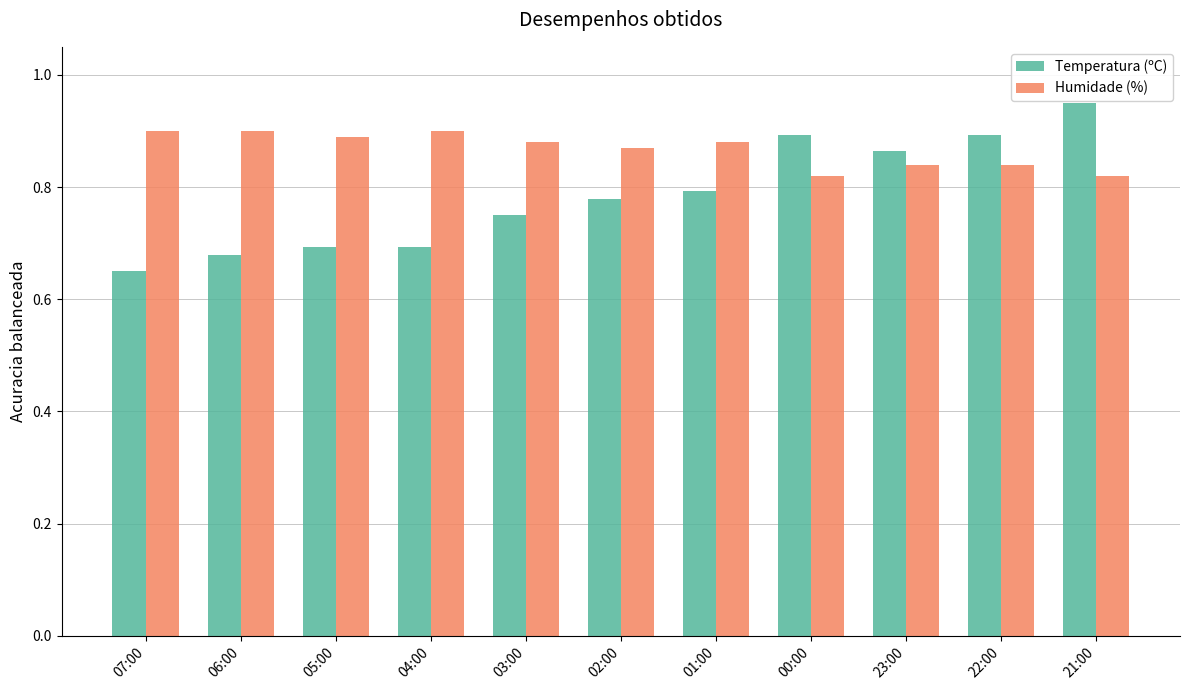

Which category has the lowest value across all series?

07:00